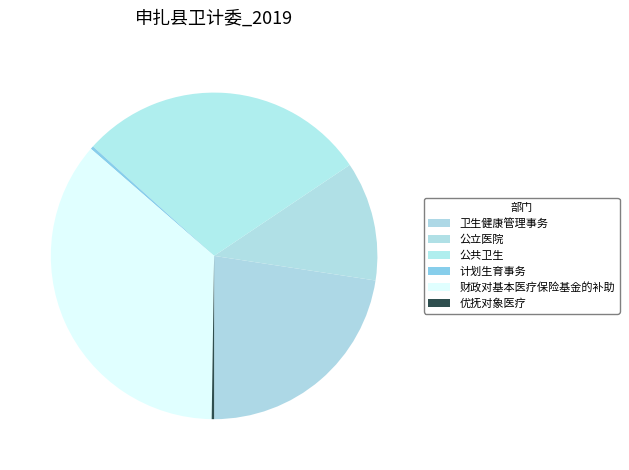

The 计划生育事务 slice represents 0% of the pie. True or false?

True